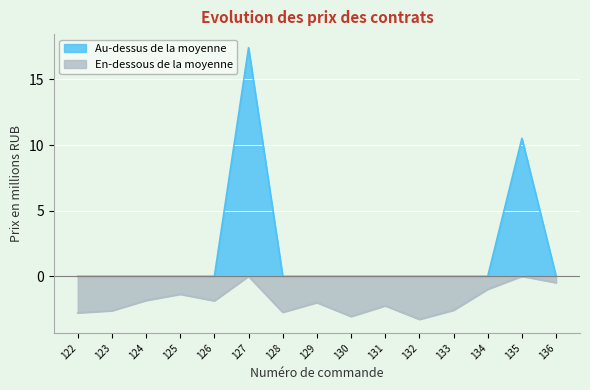

How many values are above zero?

2